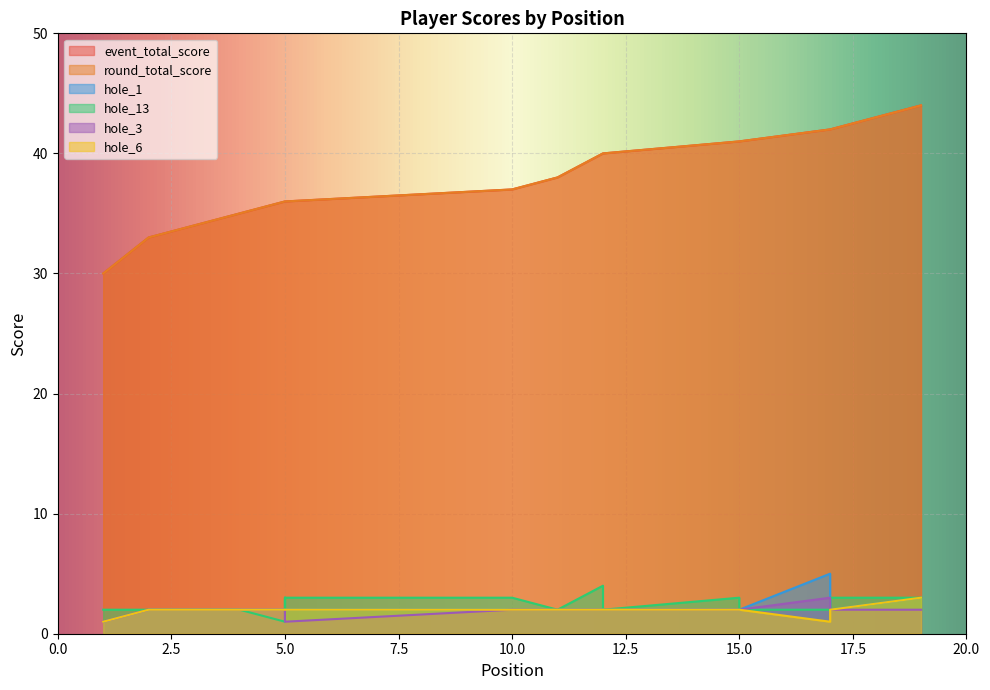

Which series has the largest total across all categories?

event_total_score